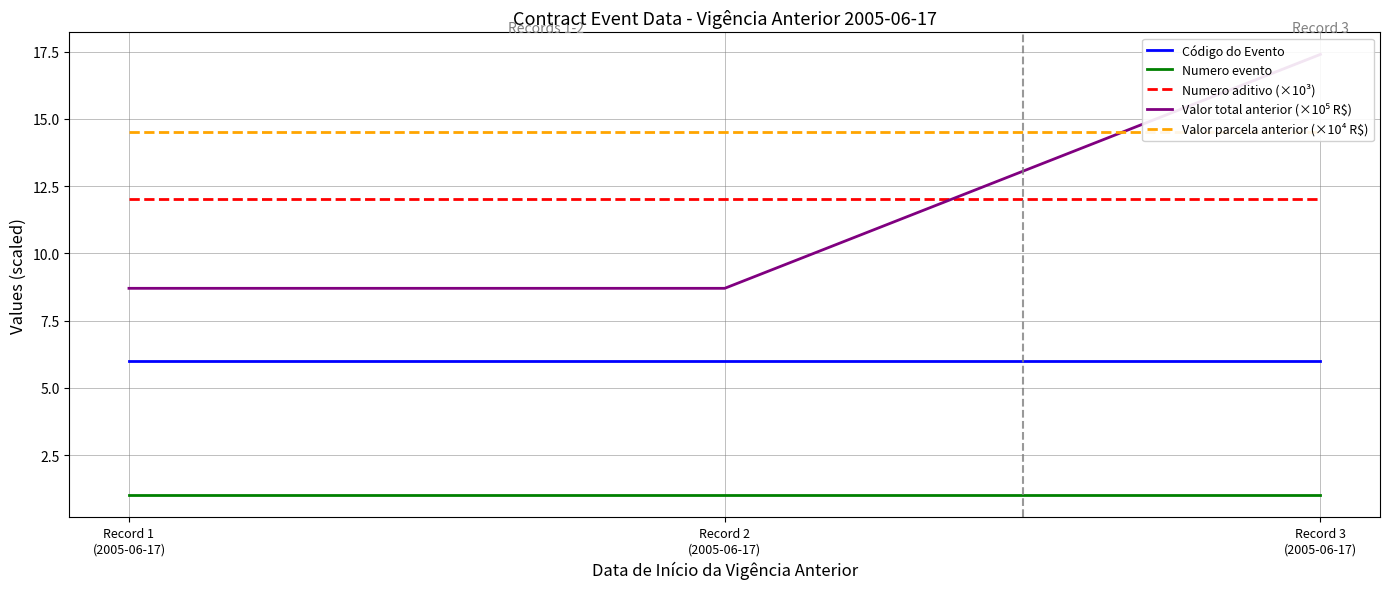

What is the lowest value of the Valor parcela anterior (×10⁴ R$) series?

14.5